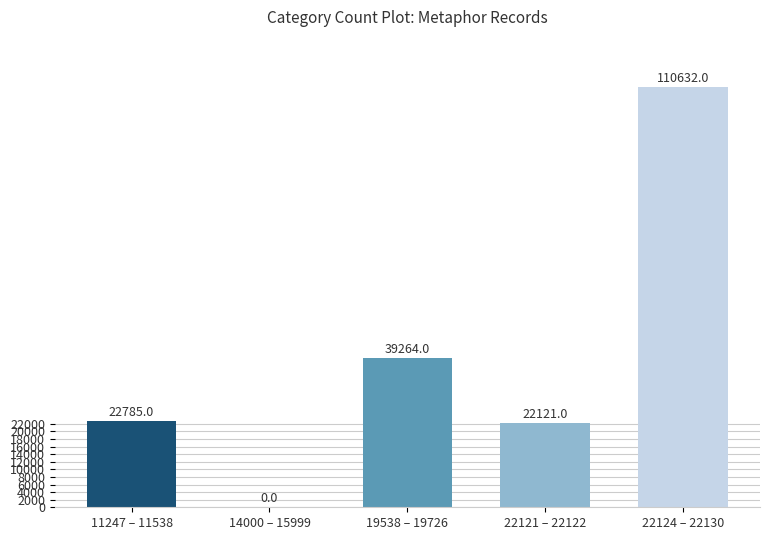

How many positive values are there?

4